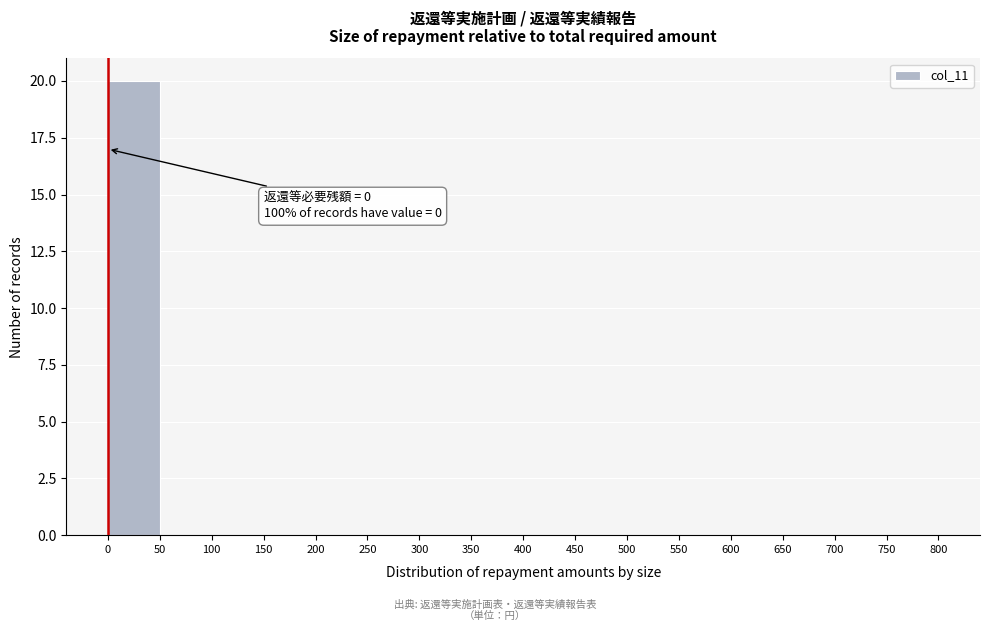

Which range on the x-axis has the tallest bar?

0 to 50